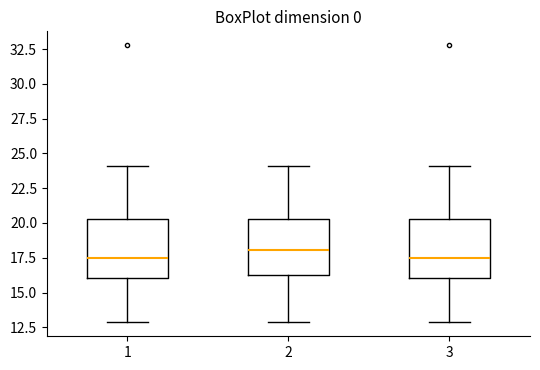

Reading left to right, read every box against the y-axis: the position of its median line, the range the box covers, and the ends of its whiskers. The values are not printed on the chart, so give them approximately, as read against the axis.

1: median 17.5, box 16.0 to 20.5, whiskers 13.0 to 24.0
2: median 18.0, box 16.5 to 20.5, whiskers 13.0 to 24.0
3: median 17.5, box 16.0 to 20.5, whiskers 13.0 to 24.0